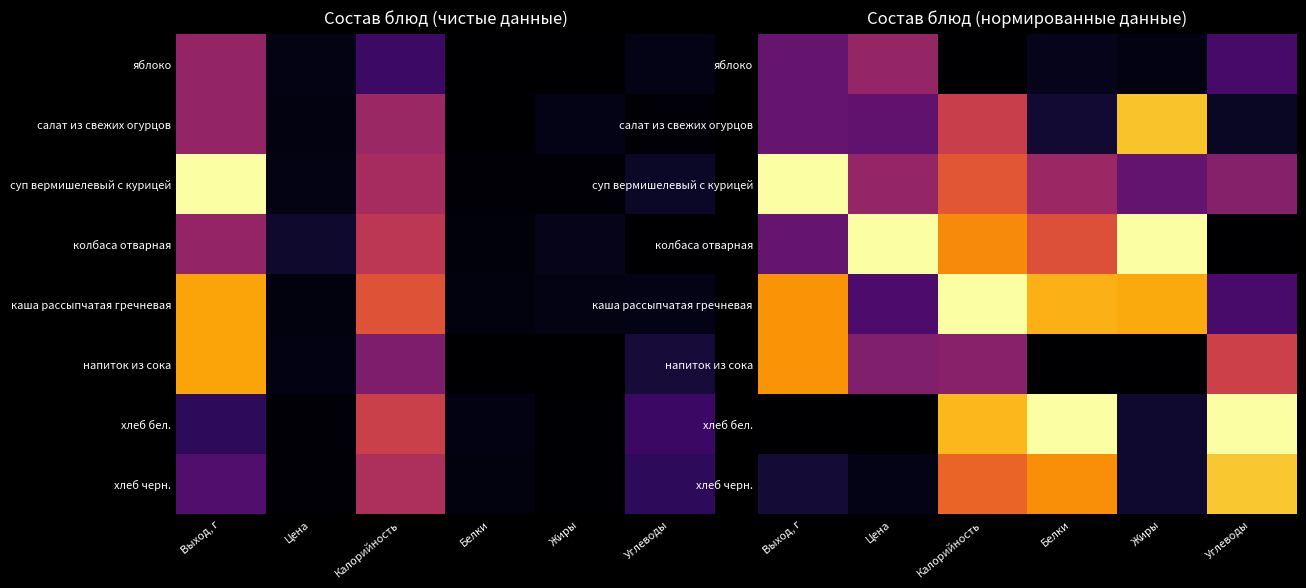

Where is хлеб бел. nearest to the value 0?

Выход, г